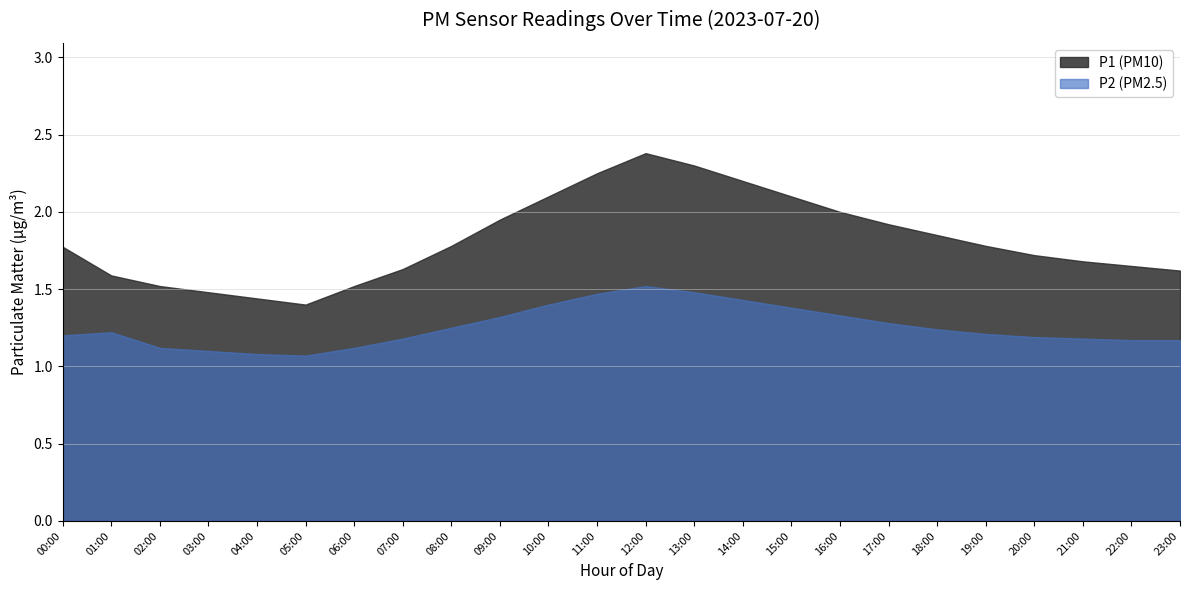

What is the difference between the highest and lowest values at 01:00?

0.4